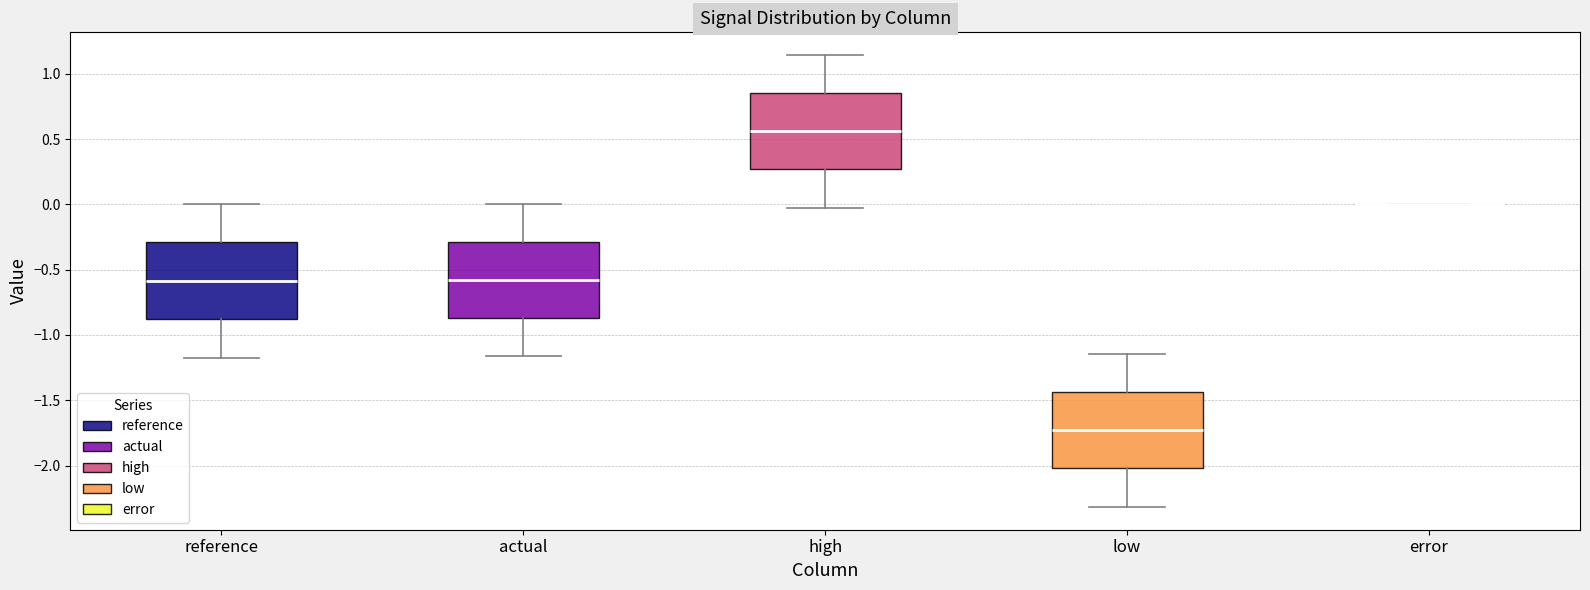

Reading left to right, transcribe this box plot: for each box, give where its median line is, the range the box spans, and where its two whiskers end, as read against the y-axis. The values are not printed on the chart, so give them approximately, as read against the axis.

reference: median -0.60, box -0.90 to -0.30, whiskers -1.15 to 0.00
actual: median -0.60, box -0.85 to -0.30, whiskers -1.15 to 0.00
high: median 0.55, box 0.25 to 0.85, whiskers -0.05 to 1.15
low: median -1.75, box -2.00 to -1.45, whiskers -2.30 to -1.15
error: box collapsed to a line at 0.00, whiskers 0.00 to 0.00